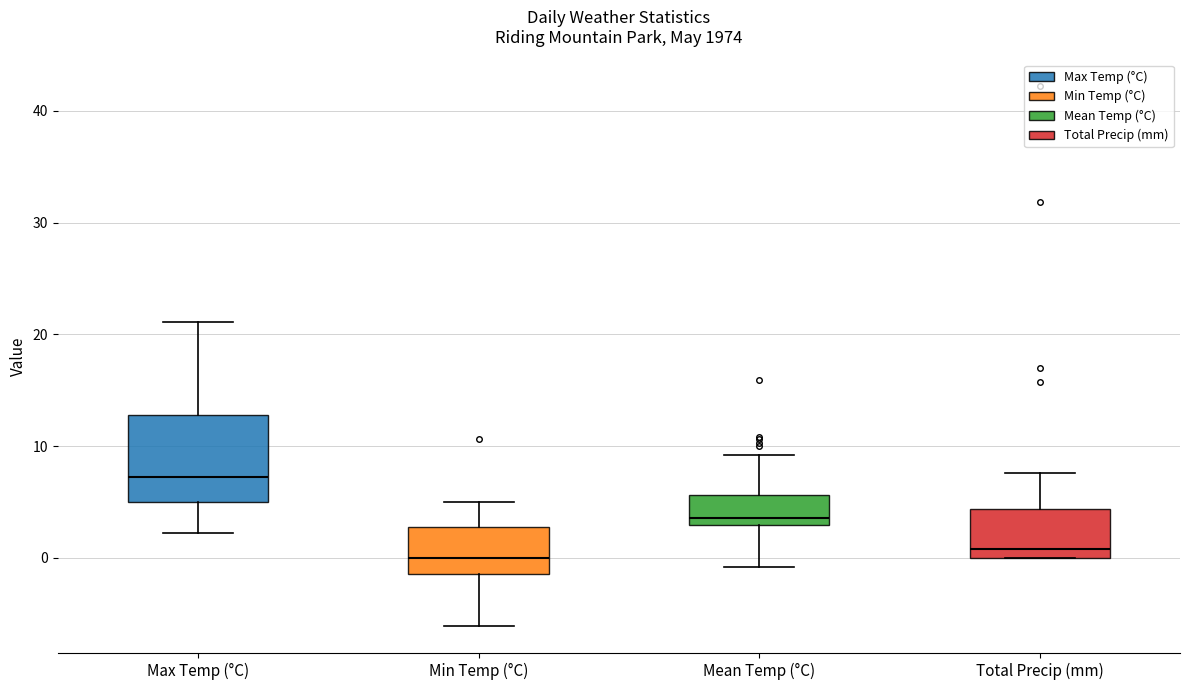

Comparing the boxes themselves (not the whiskers), which one is the tallest?

Max Temp (°C)